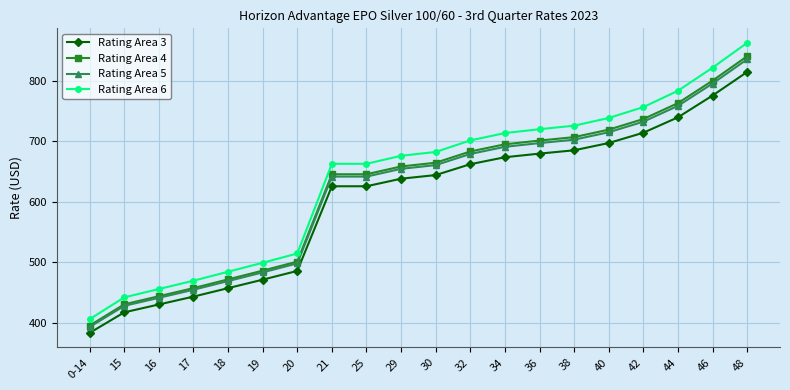

What is the sum of the Rating Area 5 values at 32 and 40?

1394.7